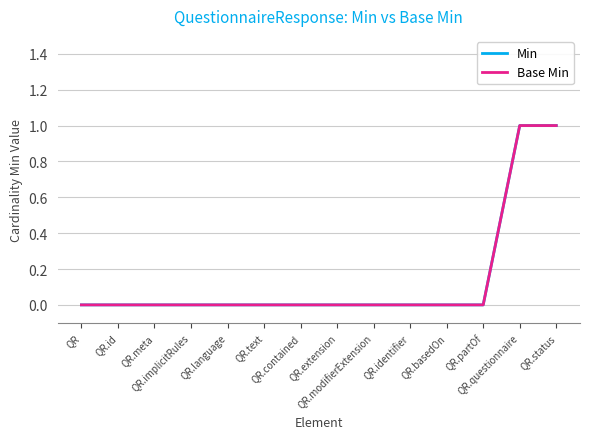

Does the chart have visible grid lines?

Yes